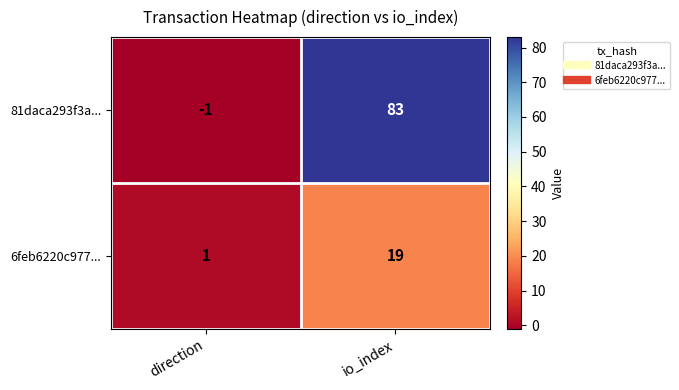

Where is 81daca293f3a... nearest to the value 41?

direction